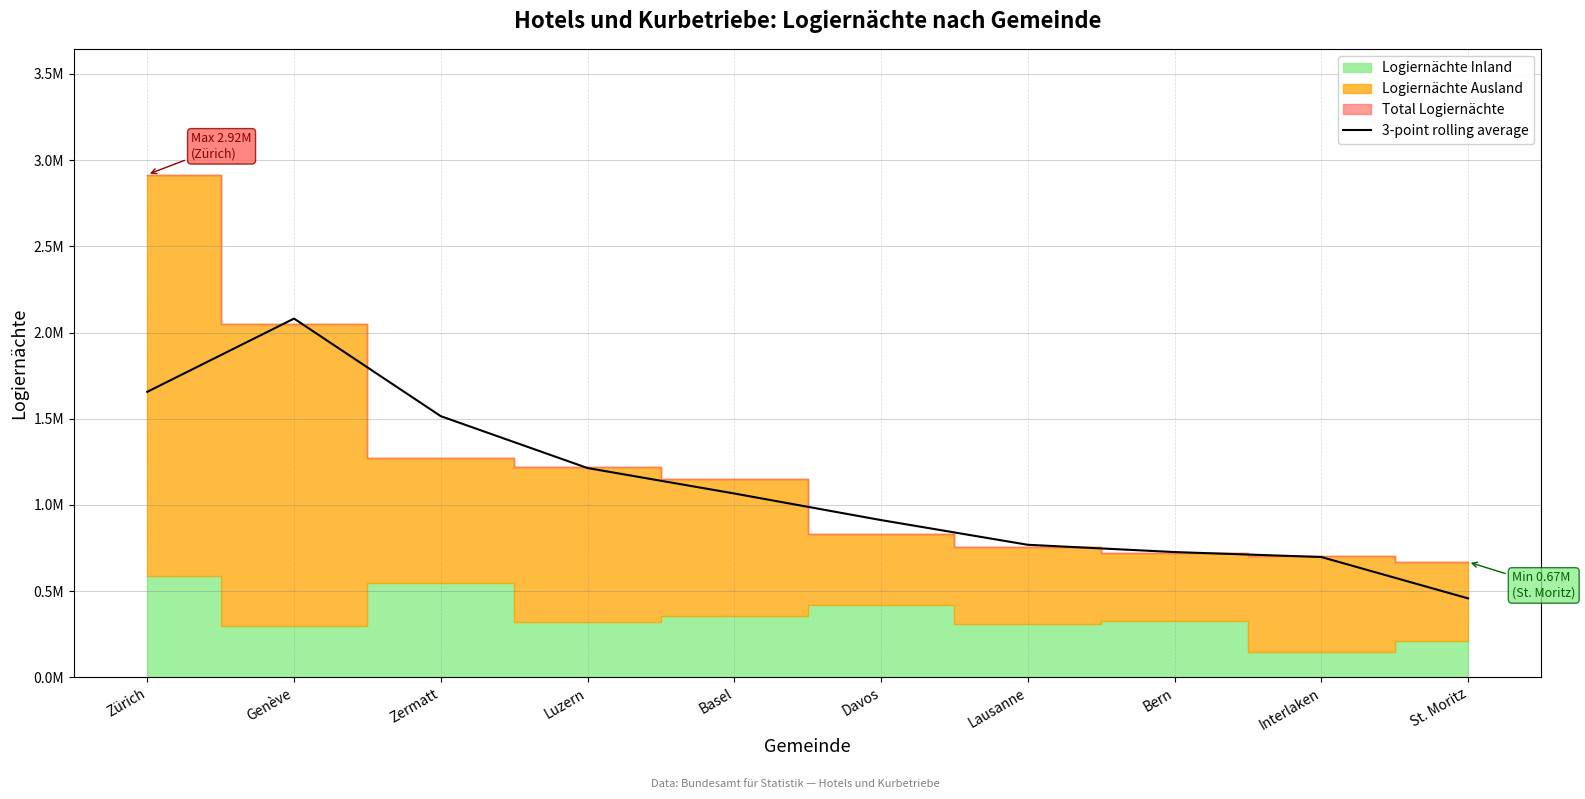

What is the label of the 4th point from the right?

Lausanne